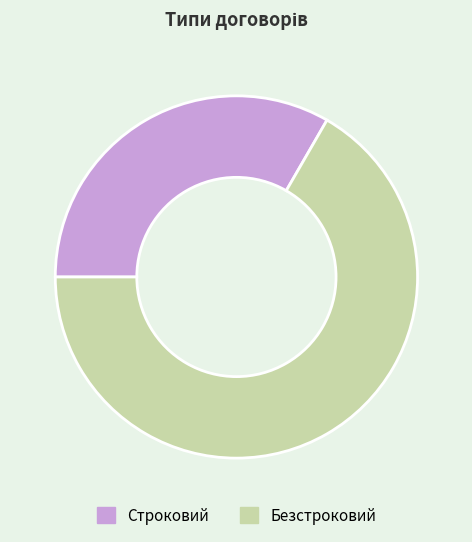

Rank the categories by value from highest to lowest.

Безстроковий, Строковий